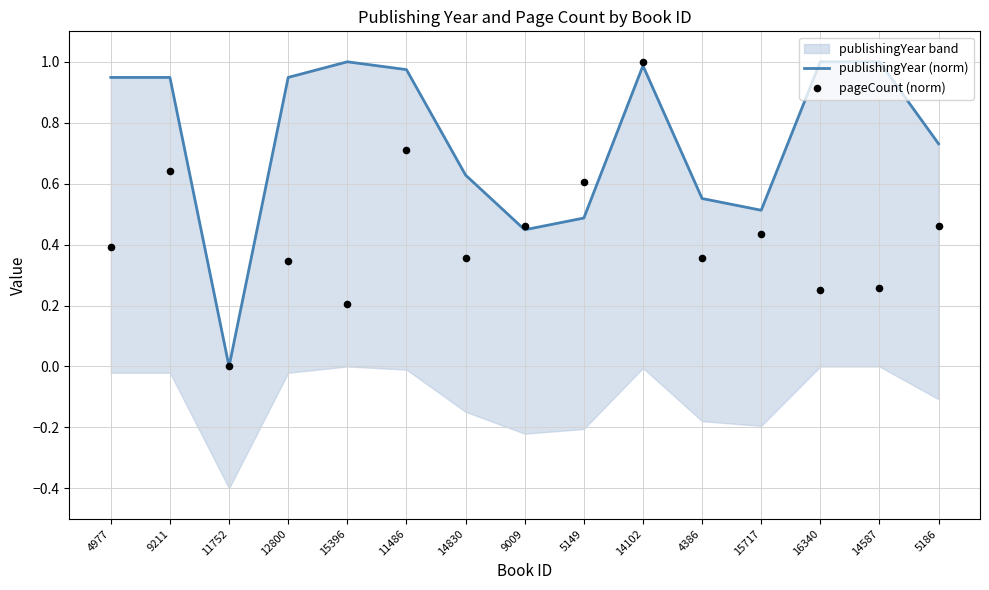

Which series has the largest total across all categories?

publishingYear (norm)